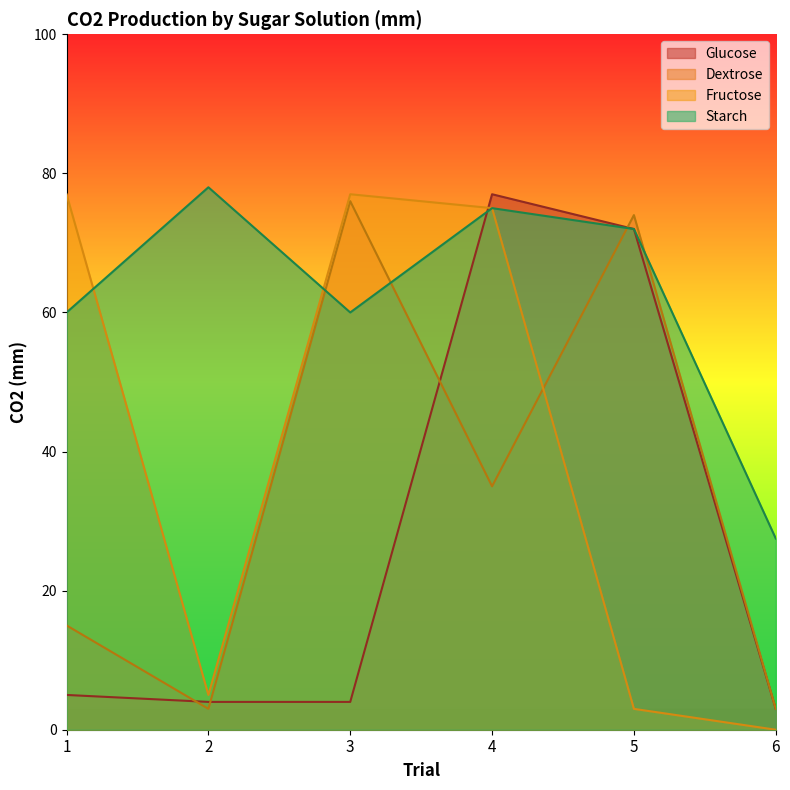

What is the difference between the second highest and second lowest values in the Glucose series?

68.0